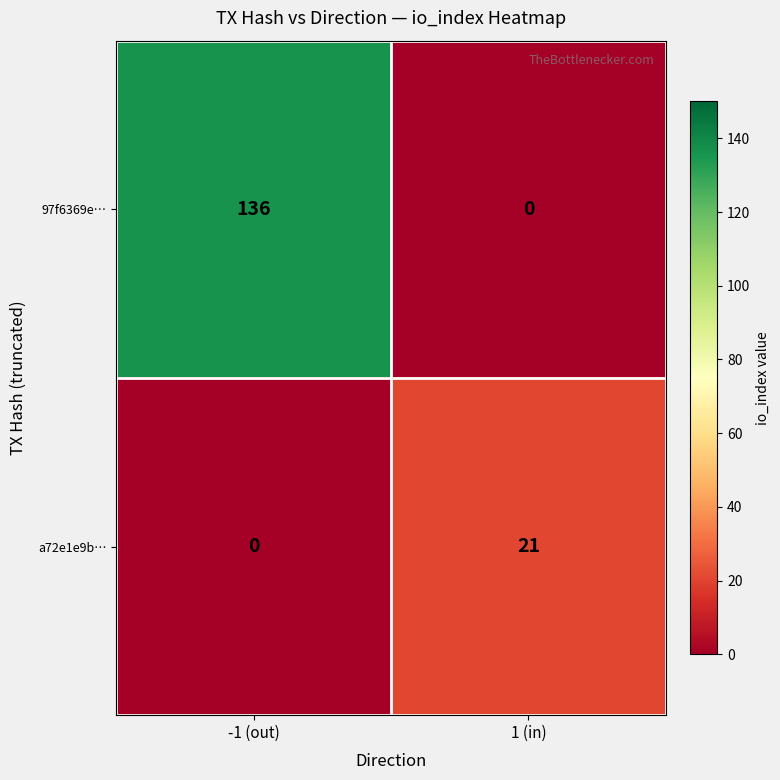

What is the sum of the 97f6369e… values at -1 (out) and 1 (in)?

136